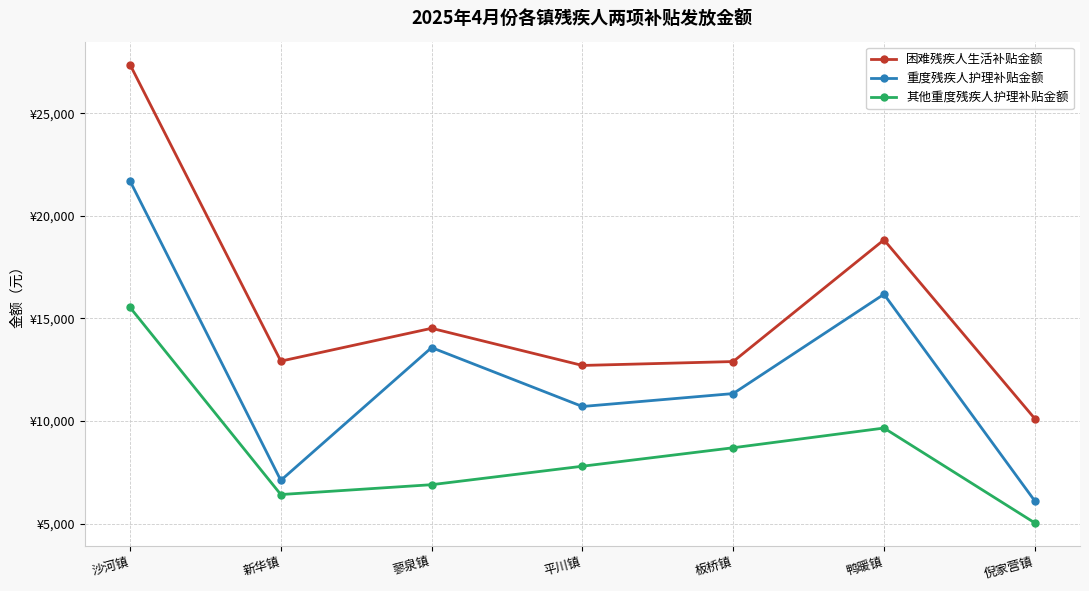

How many interior local valleys does the 其他重度残疾人护理补贴金额 series have?

1